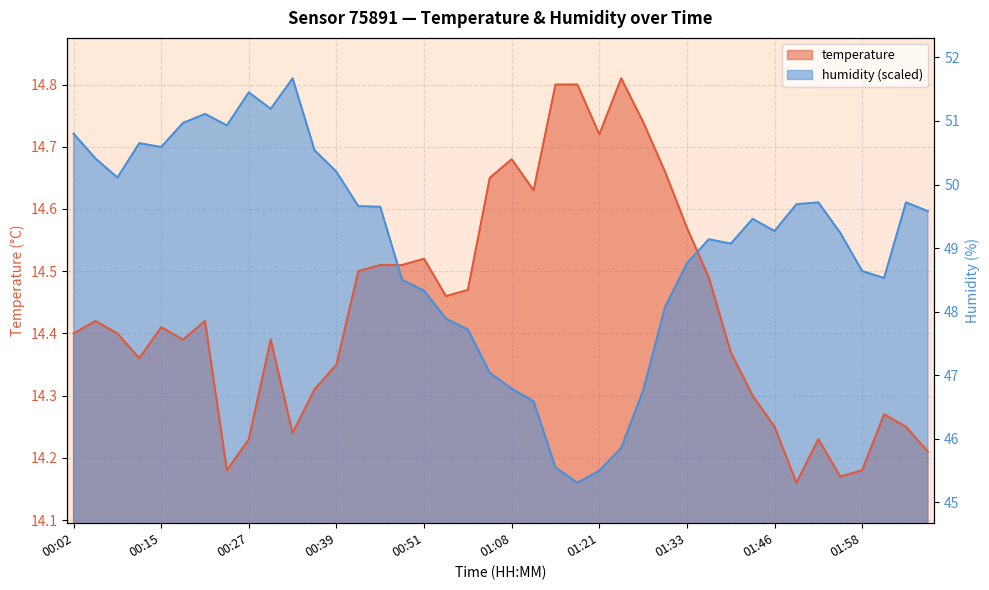

Where is the data nearest to the value 48?

27